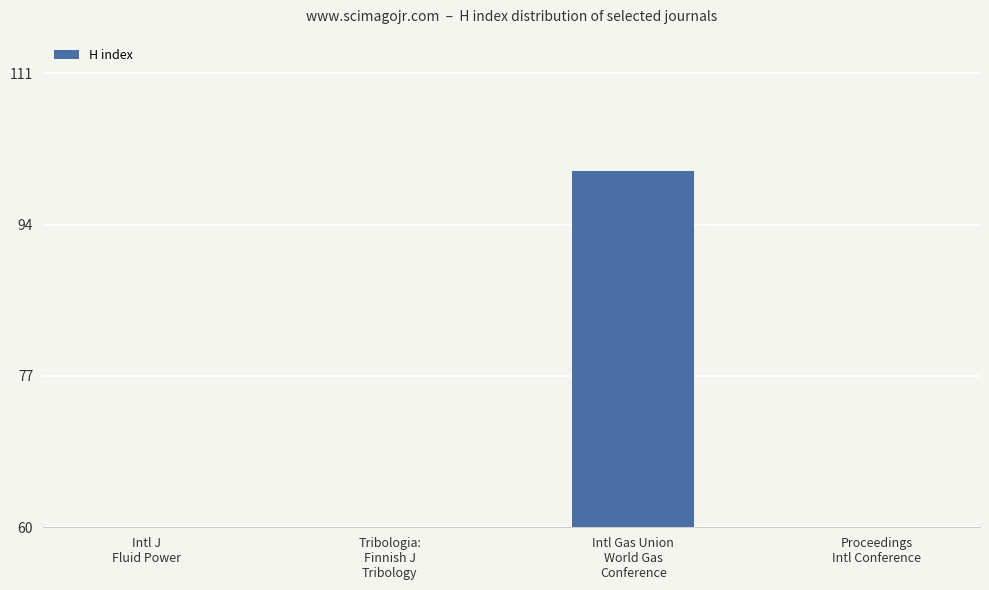

How many data points does each series have?

4